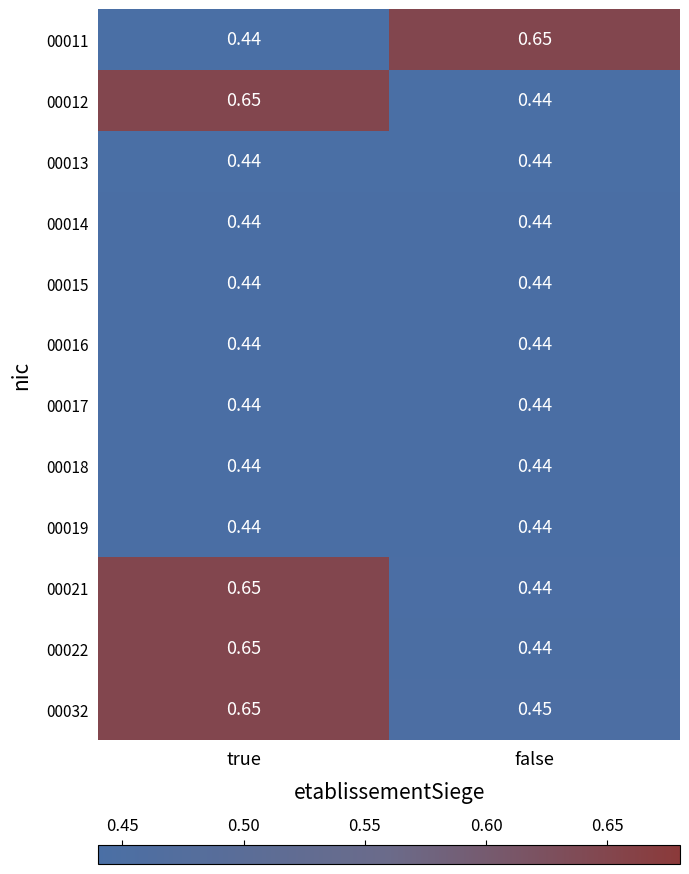

List the labels in order of 00011 value, largest first.

false, true